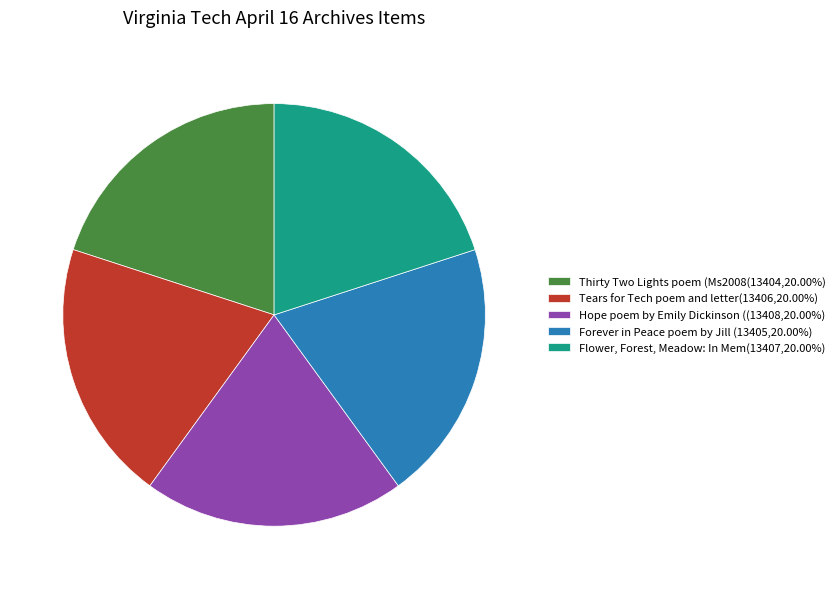

Does Hope poem by Emily Dickinson ((13408,20.00%) represent more than half of the total?

No